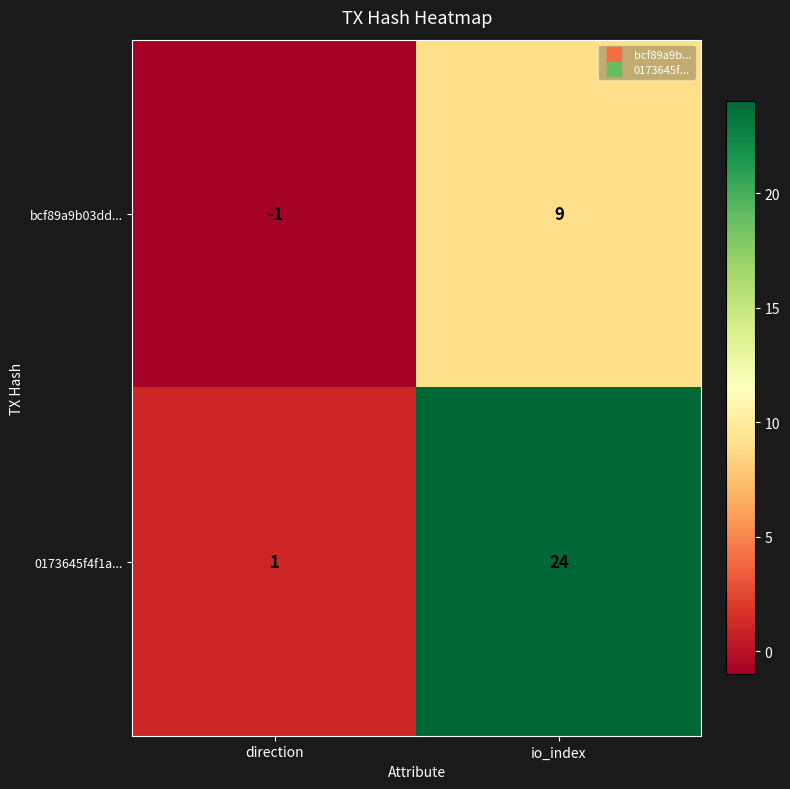

How many distinct data groups are displayed?

2